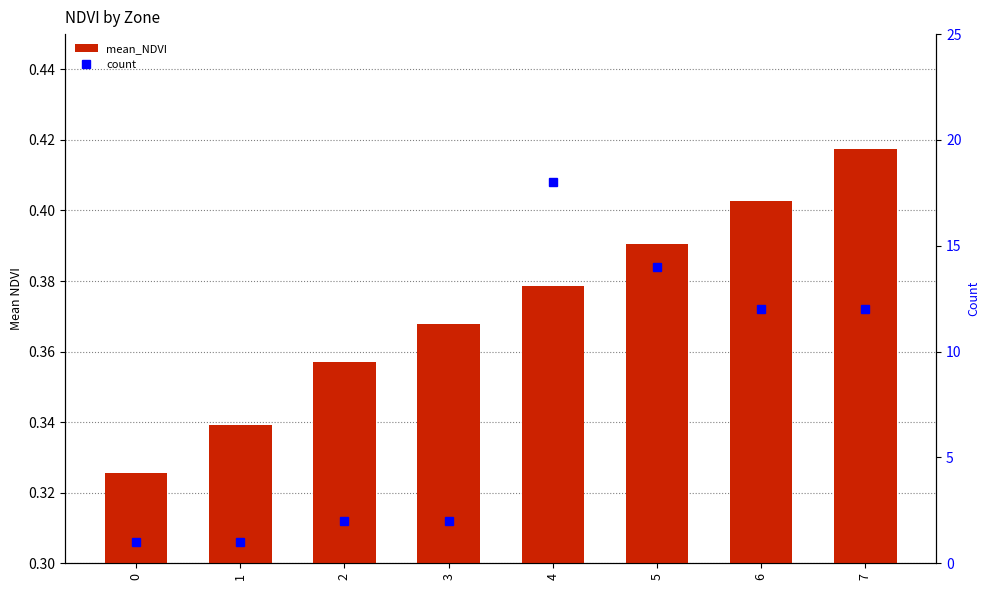

At how many categories does at least one series exceed 10?

4